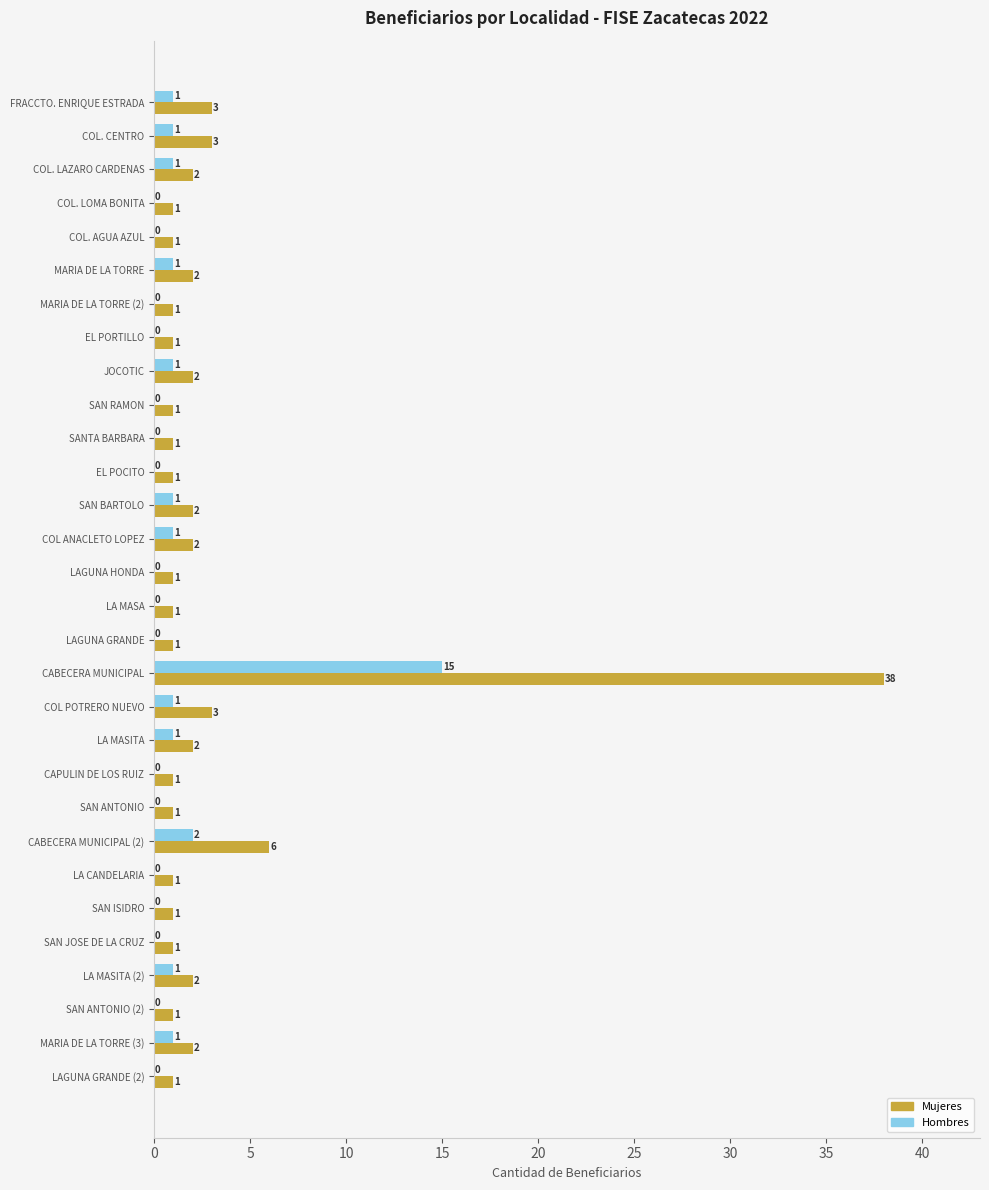

What is the sum of all Mujeres values?

86